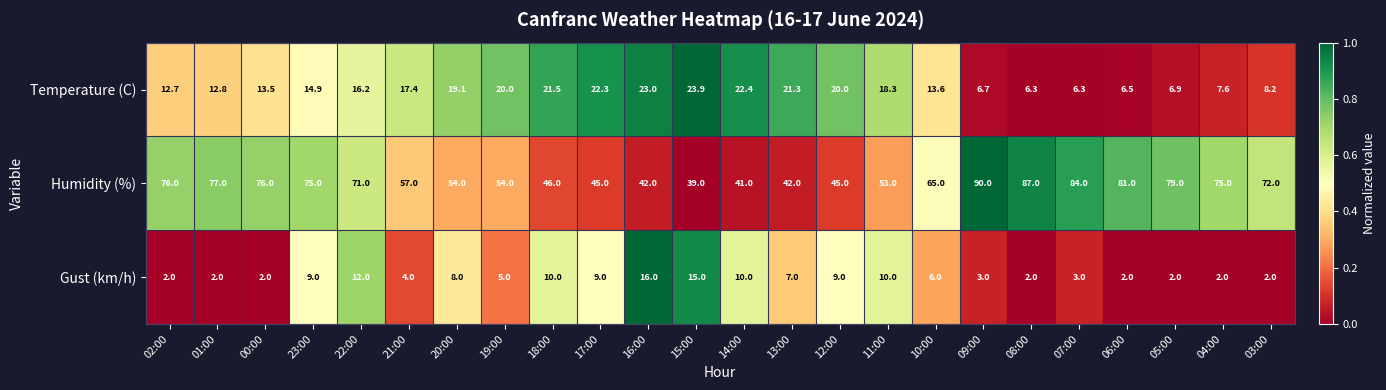

List the series in order of their peak value, lowest first.

Gust (km/h), Temperature (C), Humidity (%)